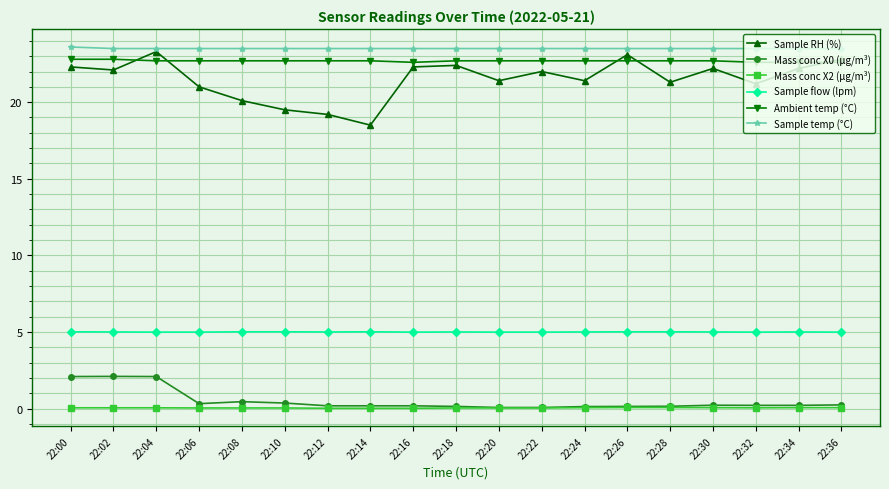

What is the minimum value for Sample flow (lpm)?

5.0